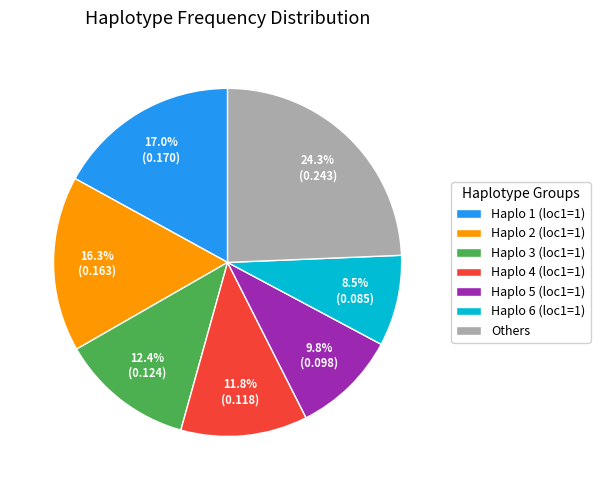

How many segments does this pie chart have?

7